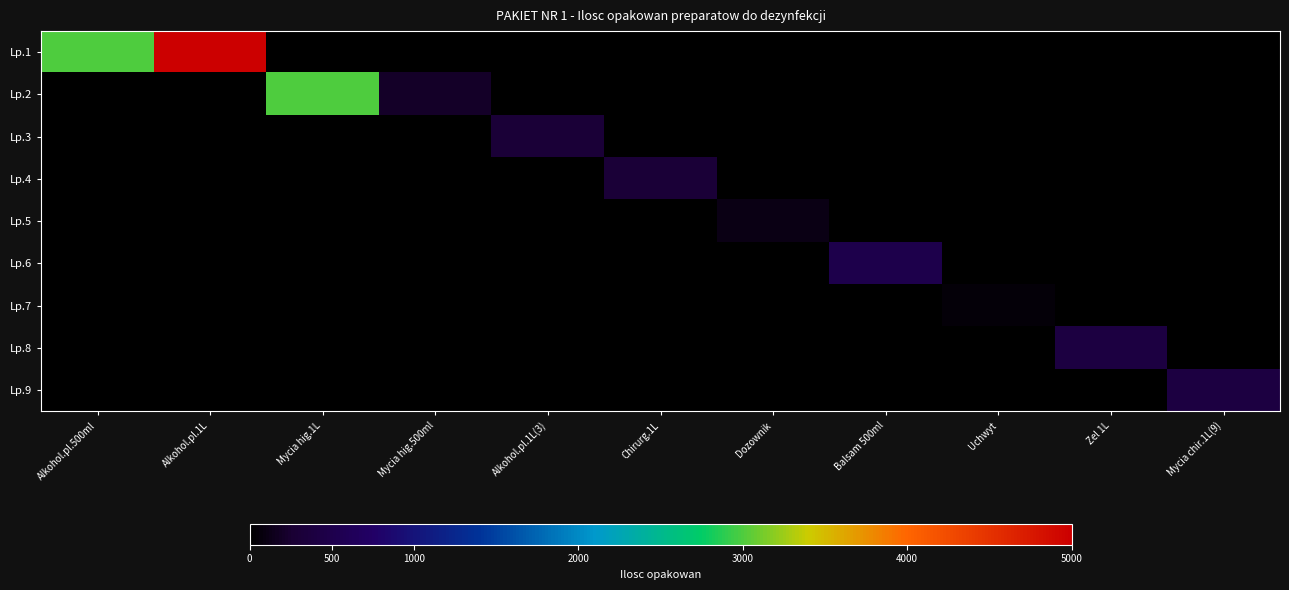

At how many categories does at least one series exceed 3196?

1